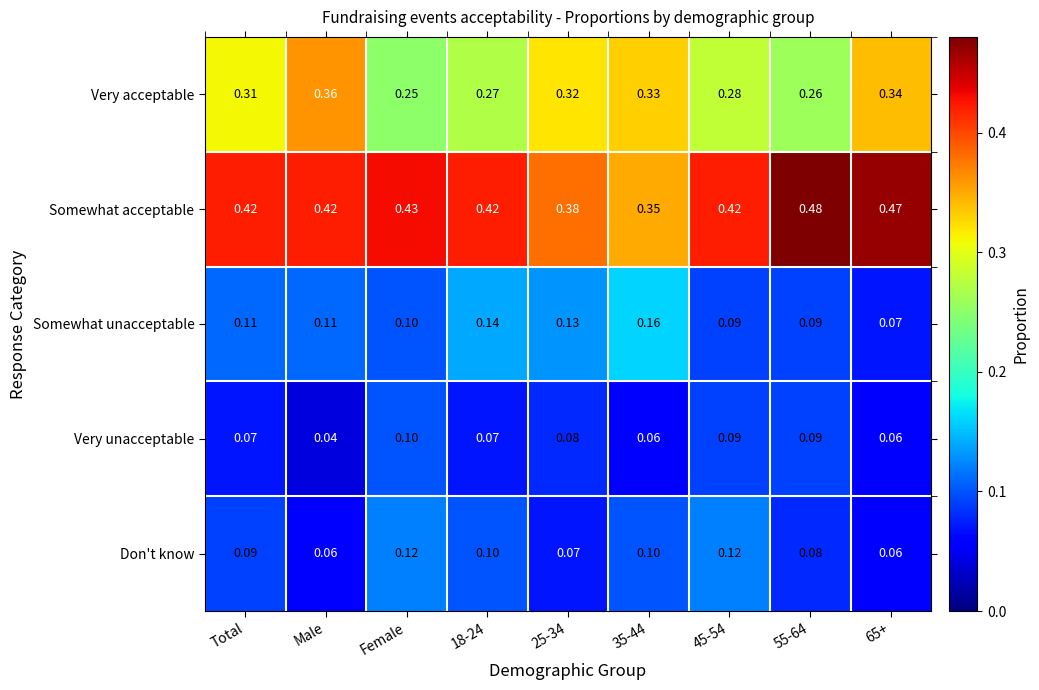

What is the total value across all series at 45-54?

1.0